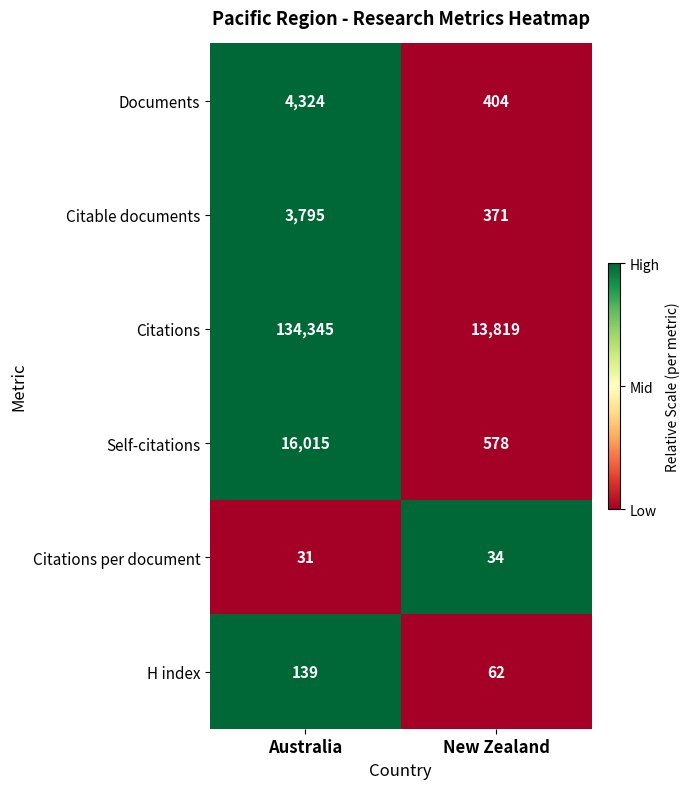

What is the greatest value displayed?

134345